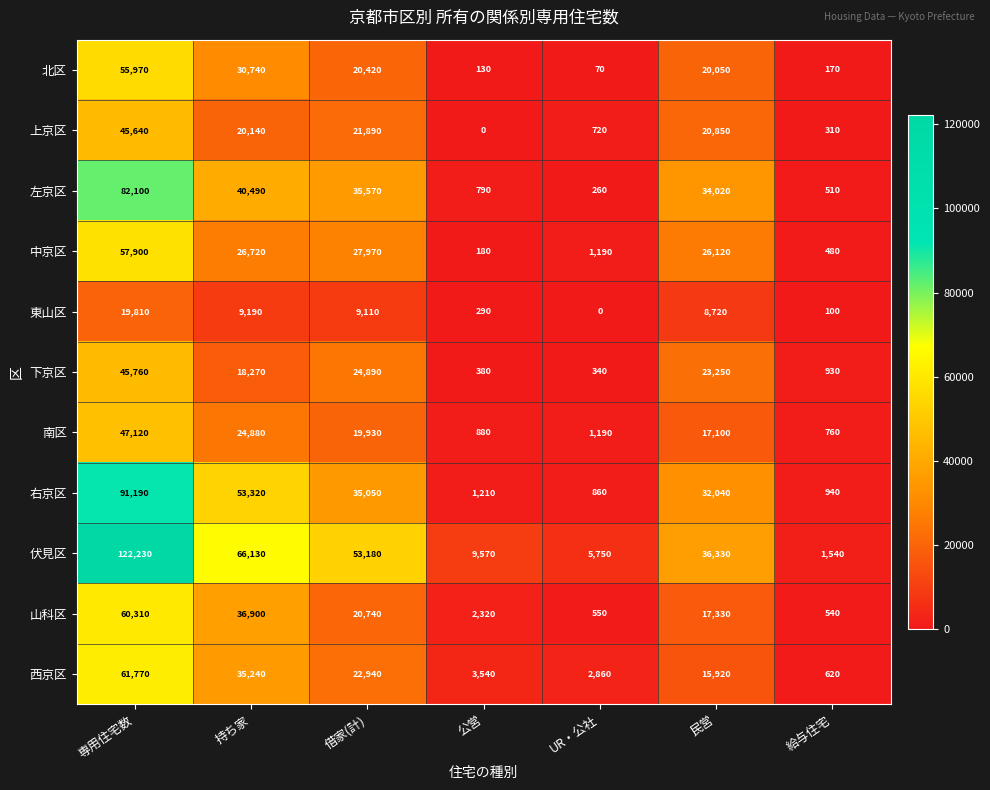

What is the spread (max minus min) of values at 専用住宅数?

102420